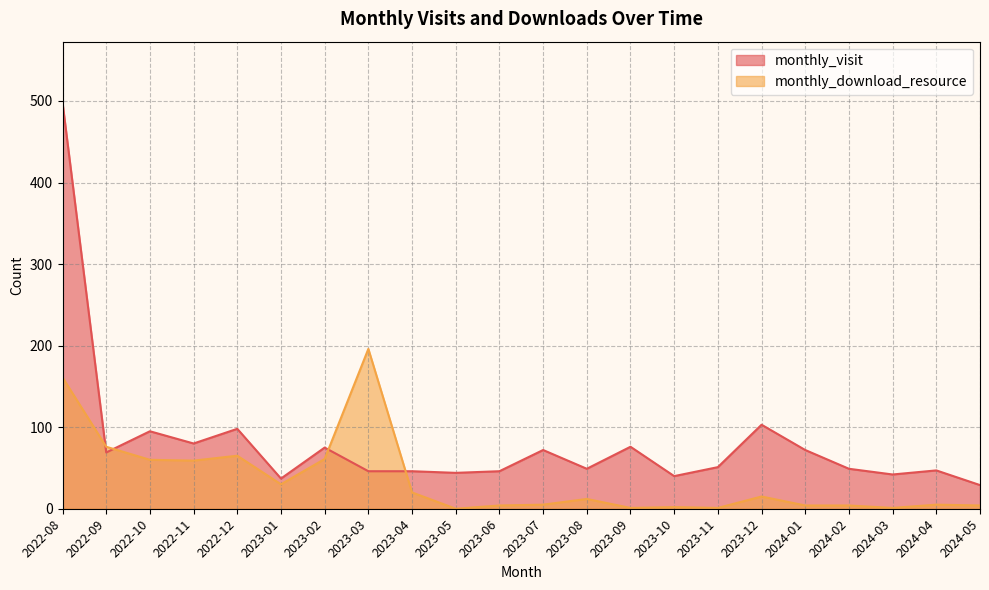

What is the label of the 2nd point from the left?

2022-09